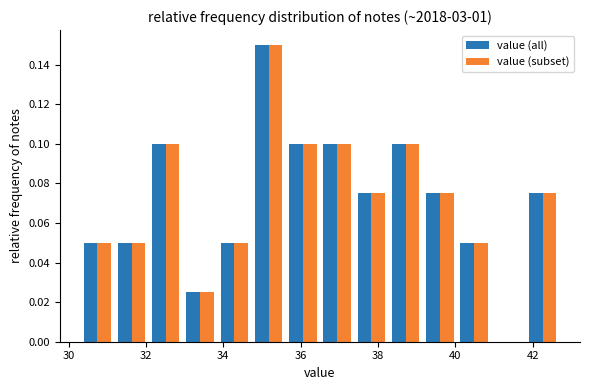

In the value (all) series, which range on the x-axis has the tallest bar?

34.8 to 35.6